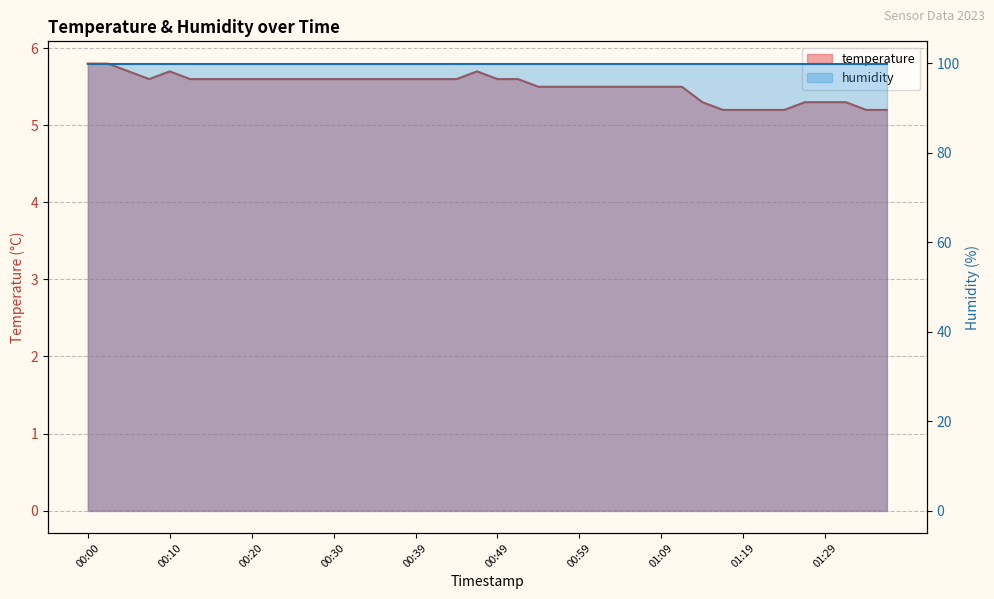

What is the average value?

5.5